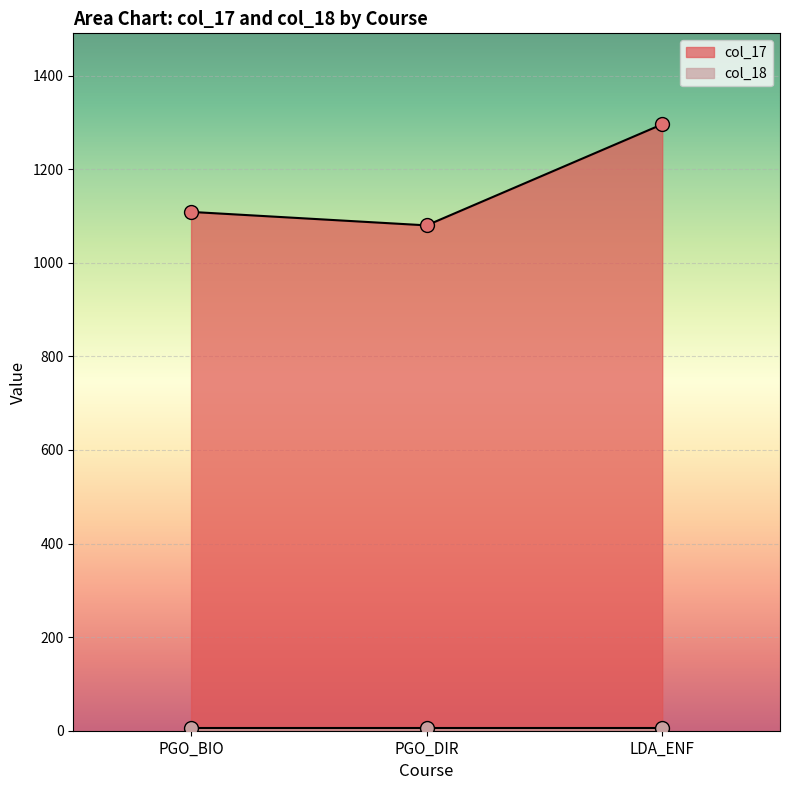

True or false: the data shows 619.1 at PGO_DIR.

False